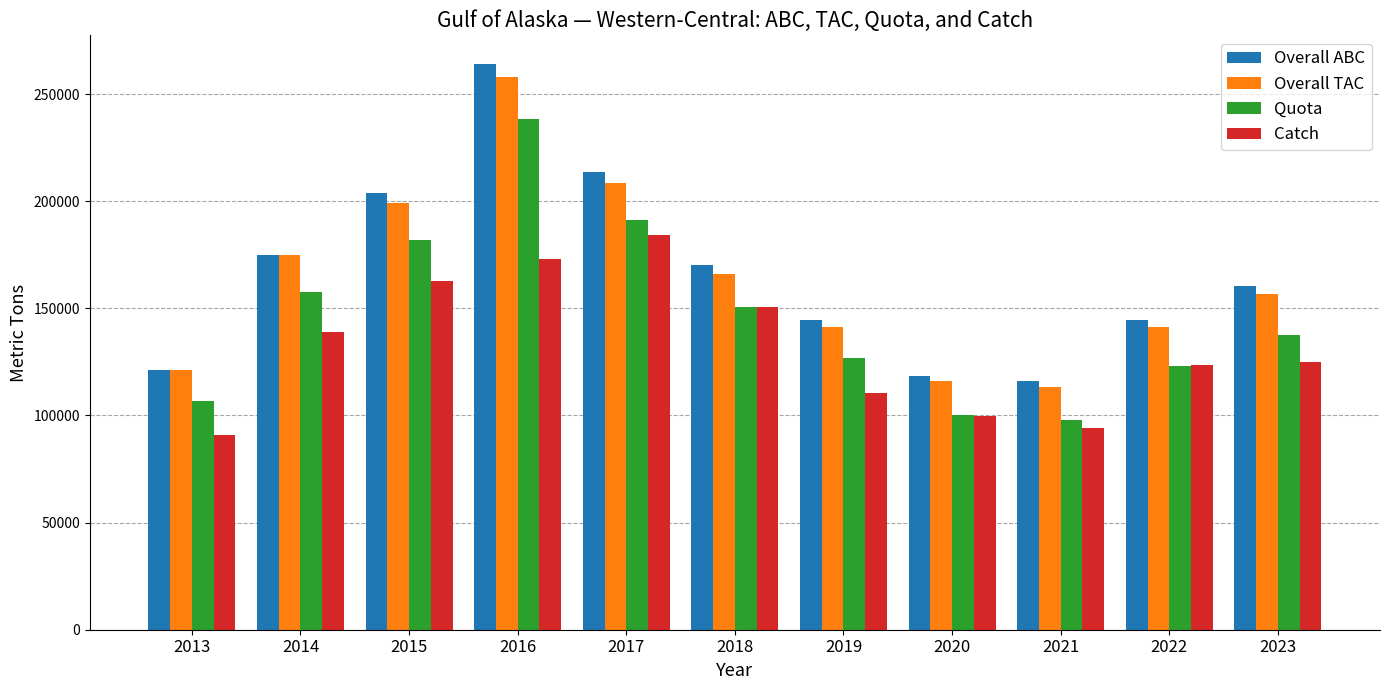

Which series has the largest range (max minus min)?

Overall ABC